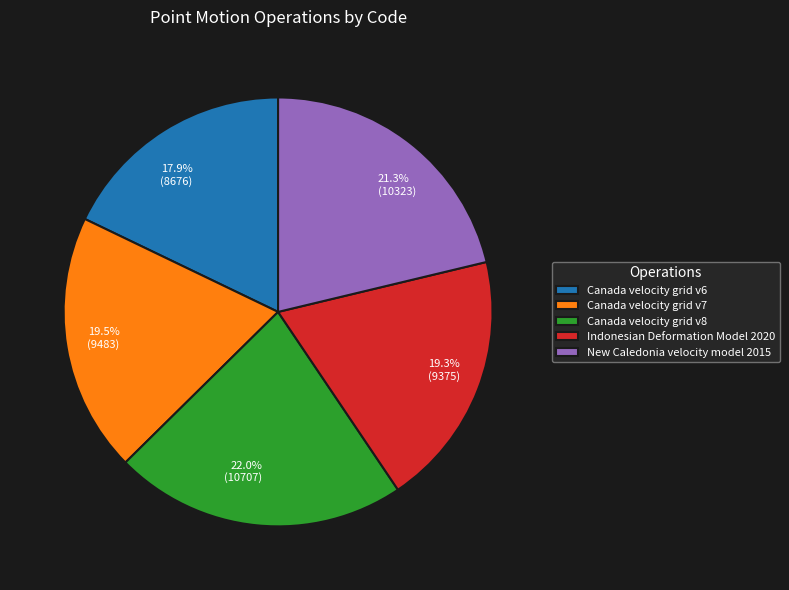

Count the number of slices in the pie.

5